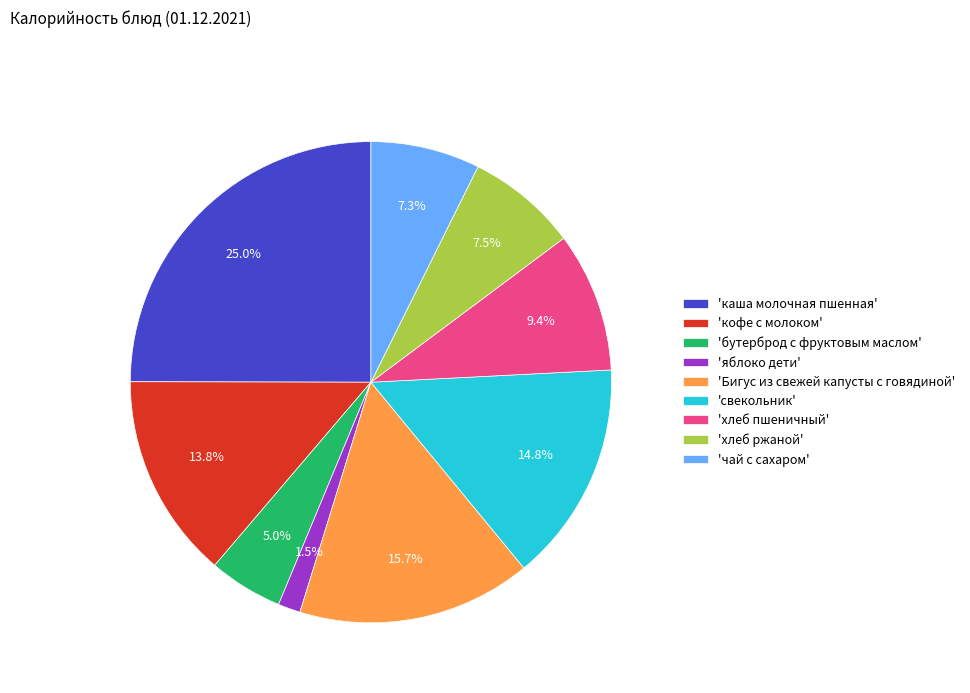

Approximately how many times larger is the value at 'Бигус из свежей капусты с говядиной' compared to 'свекольник'?

1.1